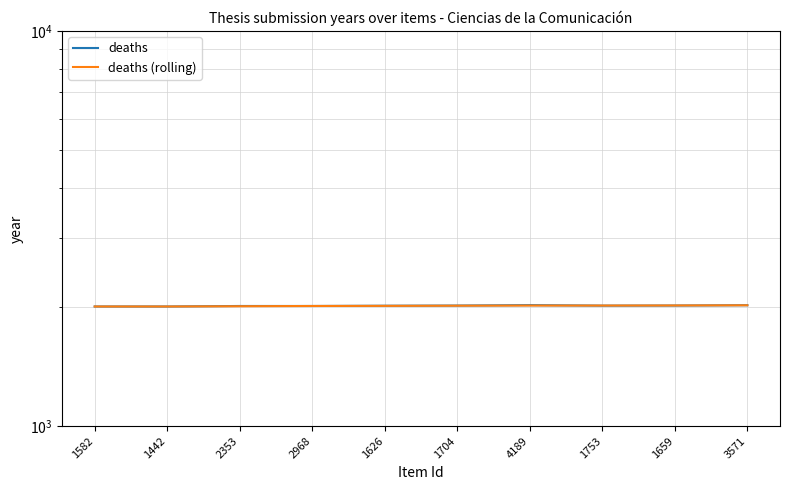

True or false: deaths (rolling) has more than 1 interior local peaks.

False